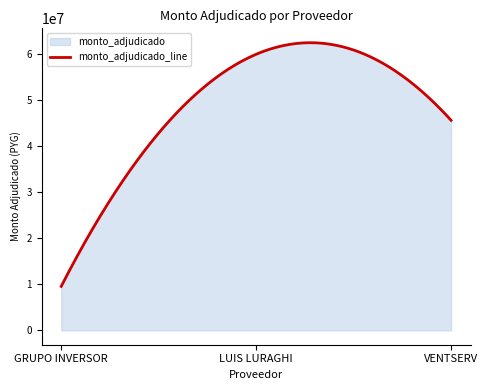

The value at LUIS LURAGHI is 99049983. True or false?

False